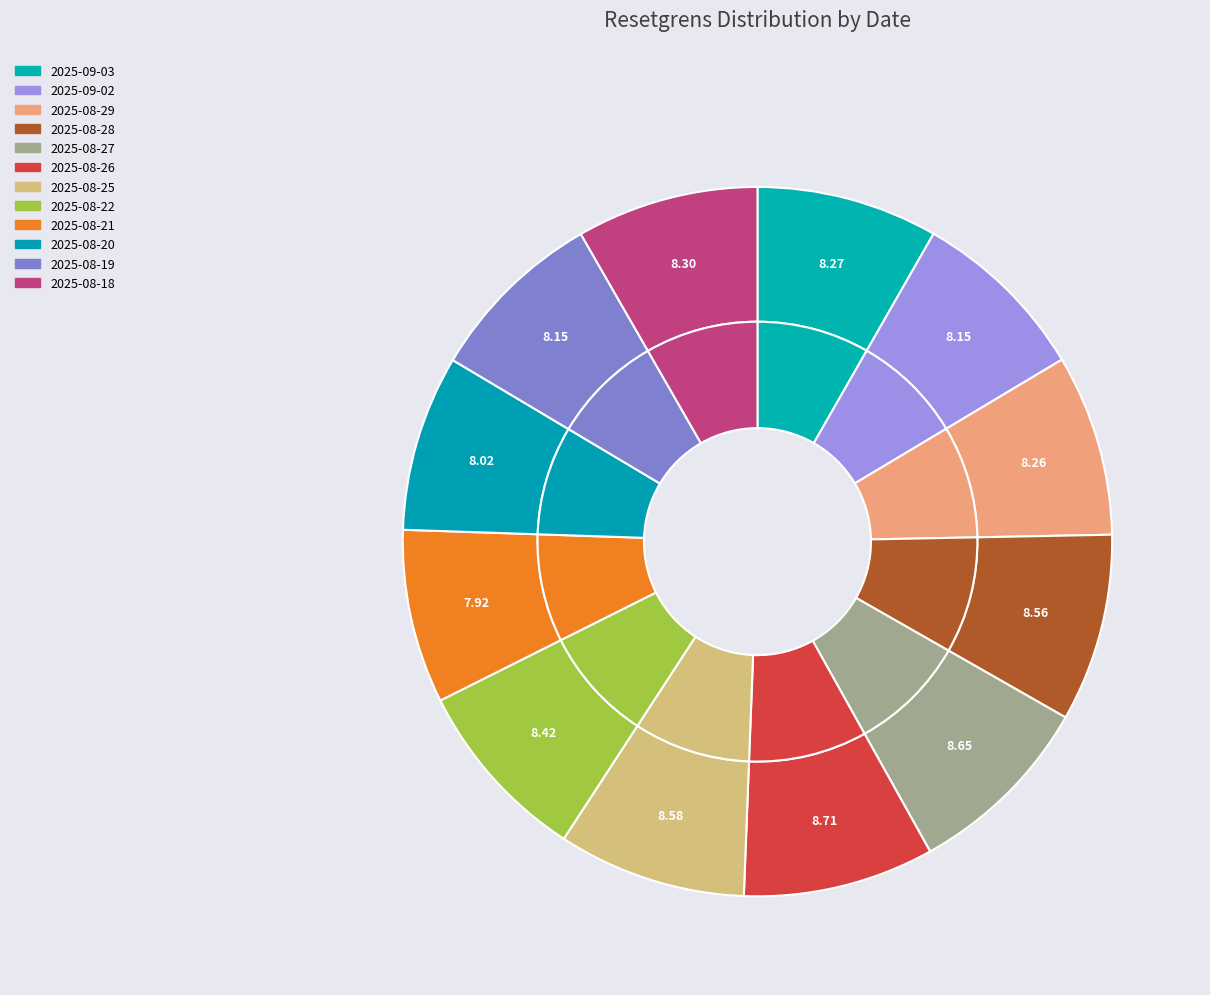

To the nearest percent, what is the combined percentage of 2025-09-03 and 2025-08-28?

17%